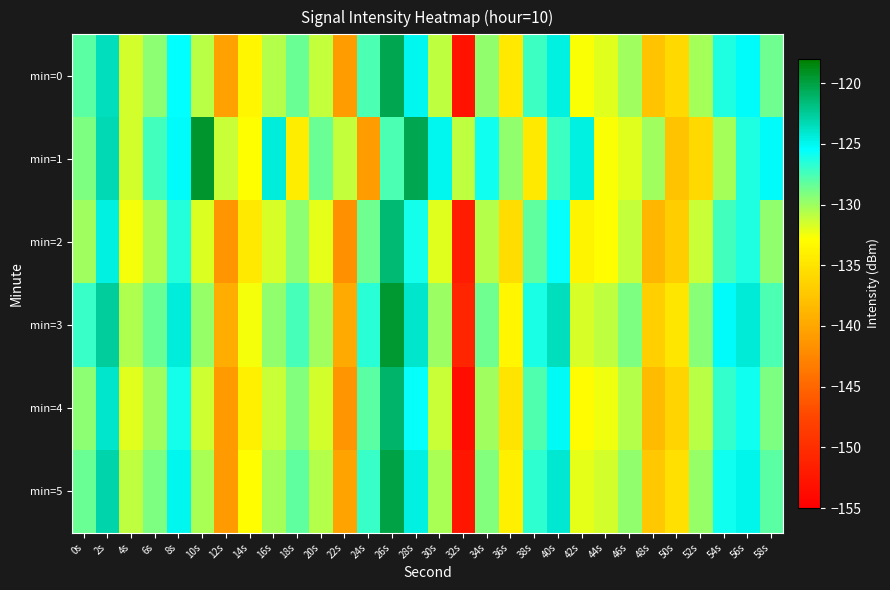

At which category is the sum across all series the highest?

26s